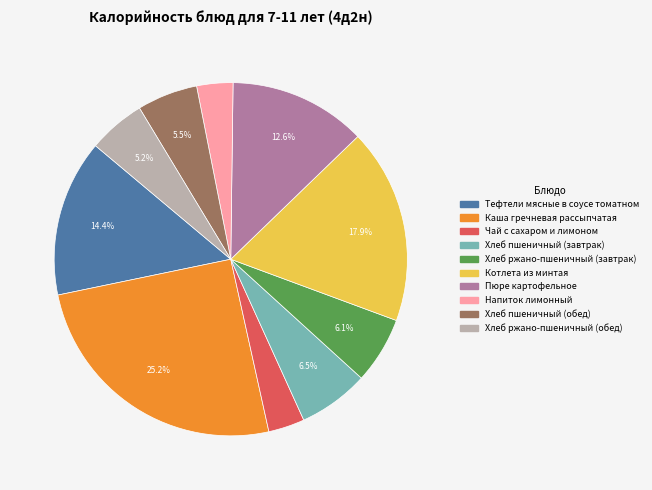

Does any single category account for the majority?

No